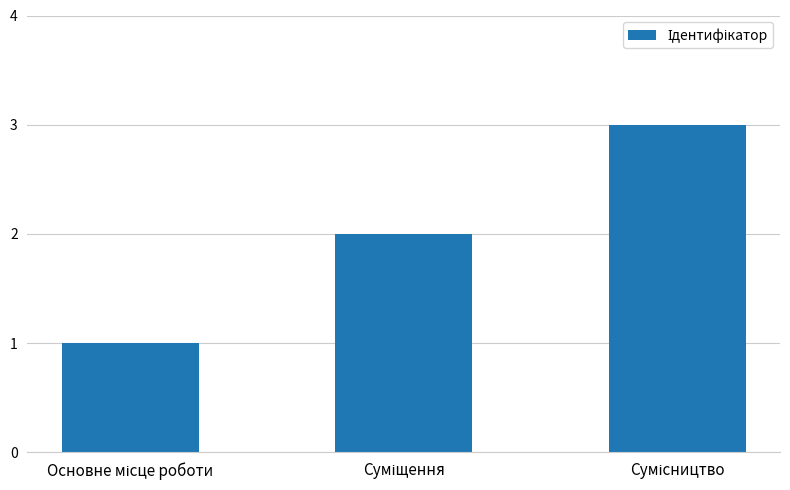

What is the sum of all values?

6